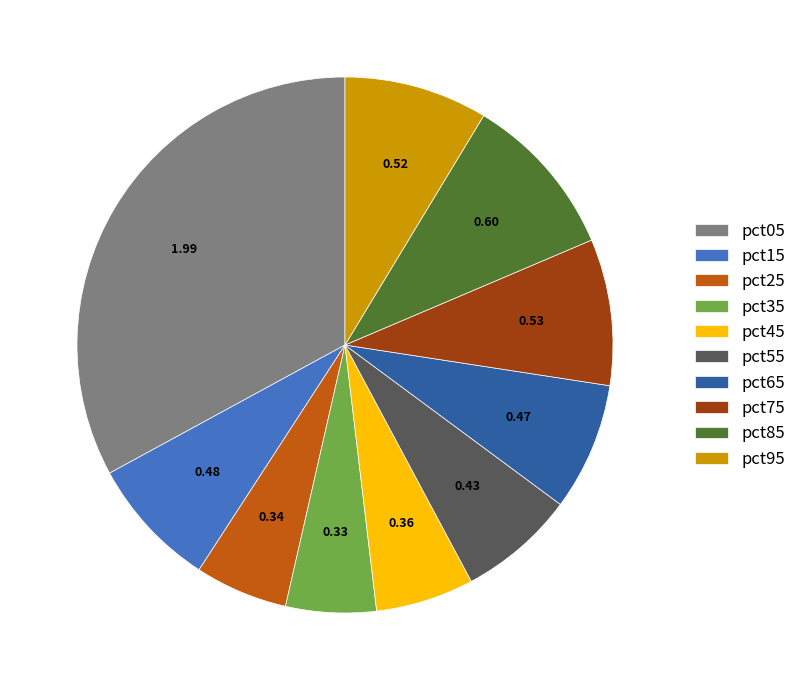

How many segments does this pie chart have?

10